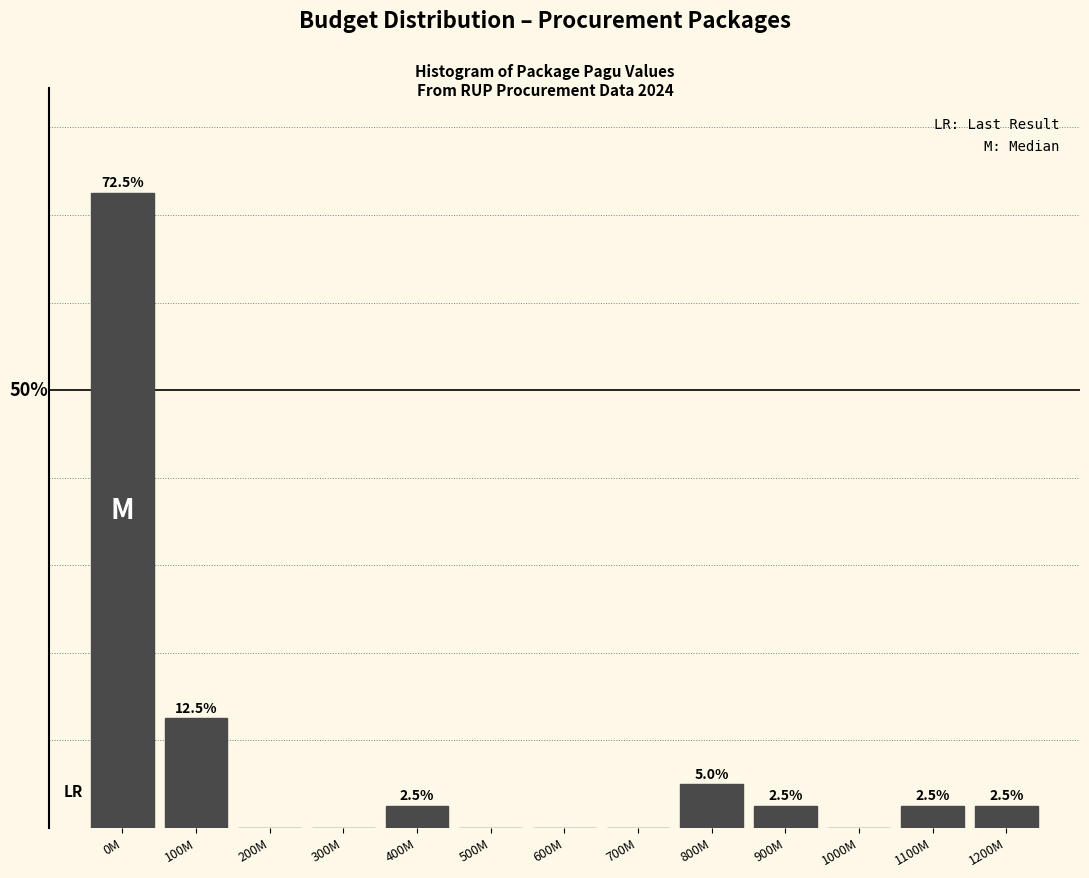

At which label is the value closest to 36?

100M